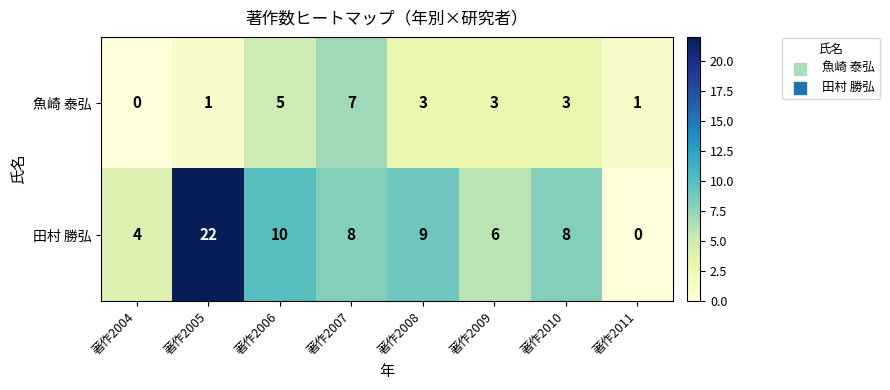

How many data points does each series have?

8